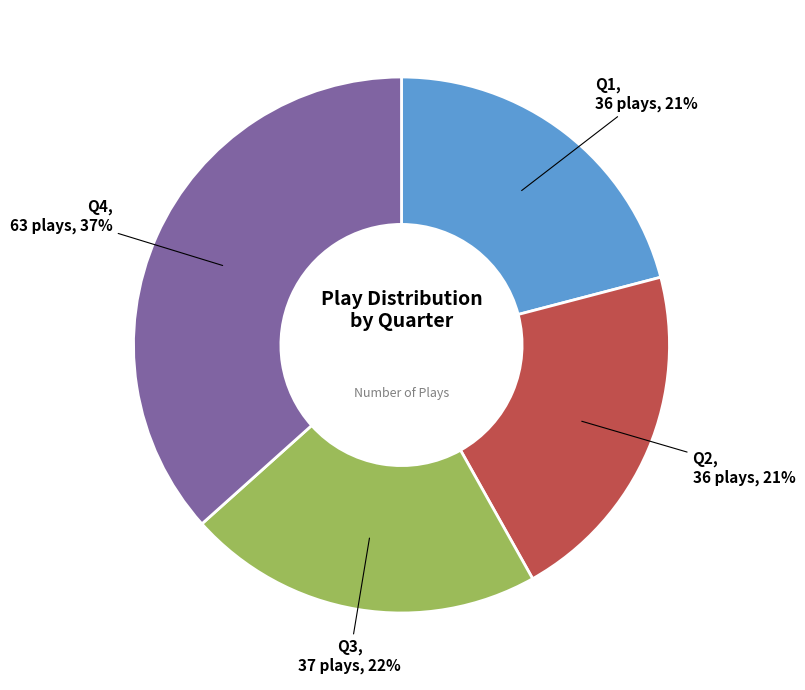

Is there a majority slice in this chart?

No